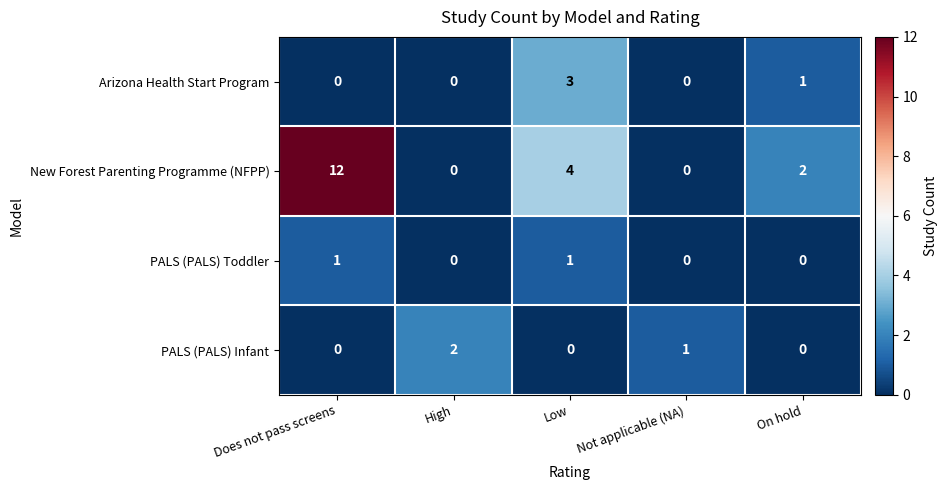

Count the number of categories in the chart.

5